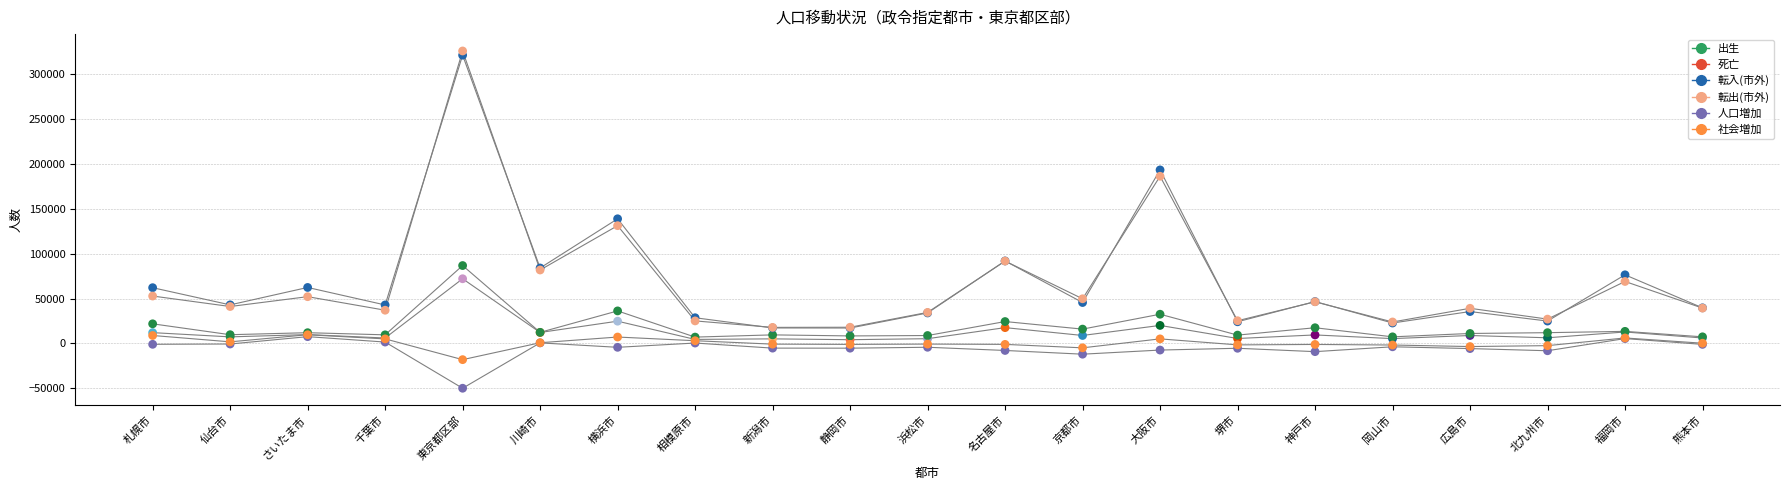

Which series contains the lowest Y value?

人口増加